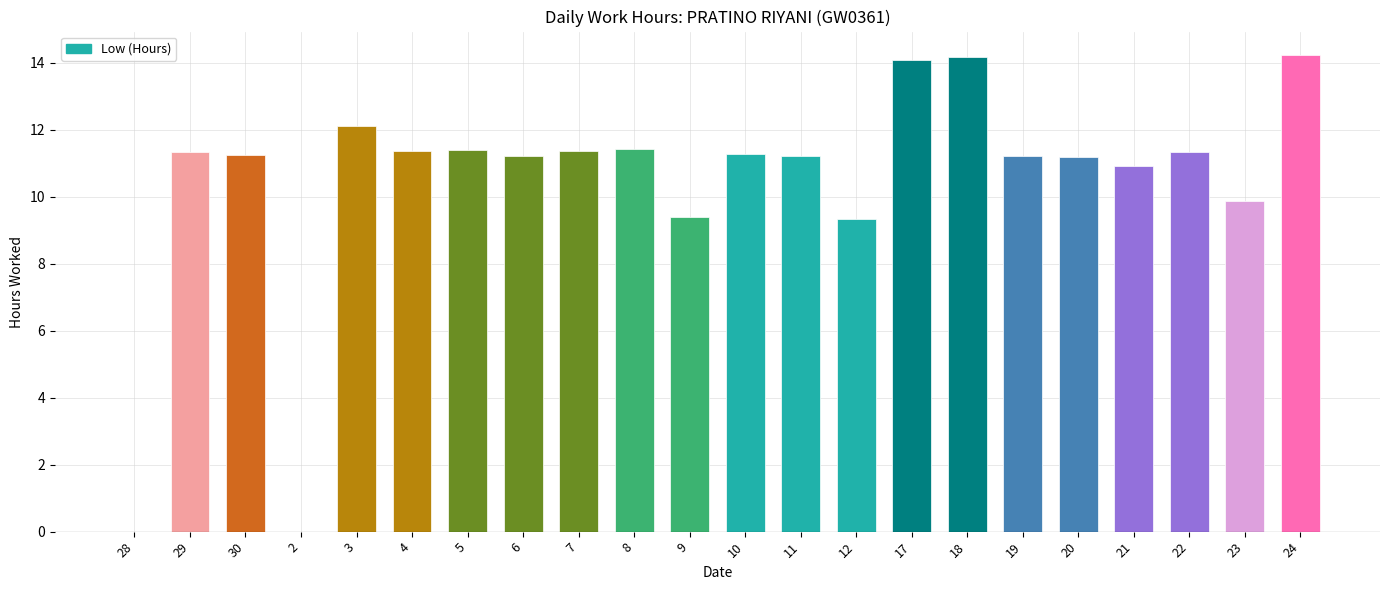

Is it true that the value at 4 is 11.3?

True